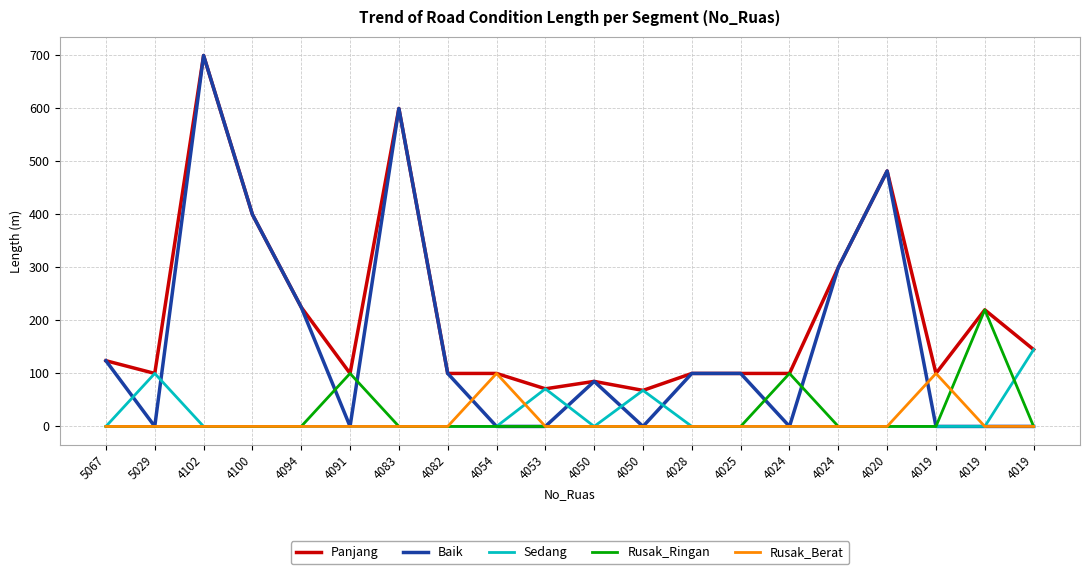

True or false: Rusak_Ringan and Panjang intersect in this chart.

False